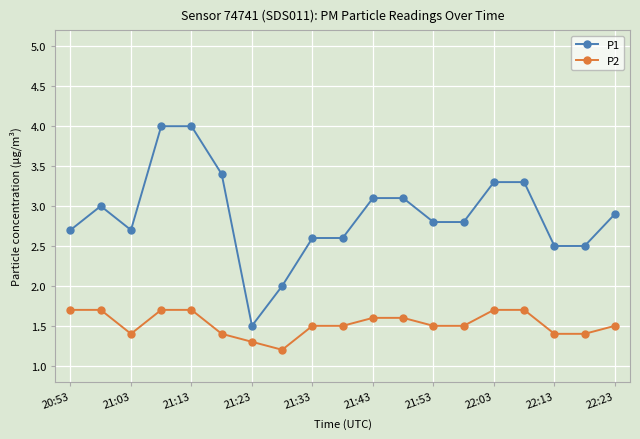

List the series in order of their overall mean, lowest first.

P2, P1